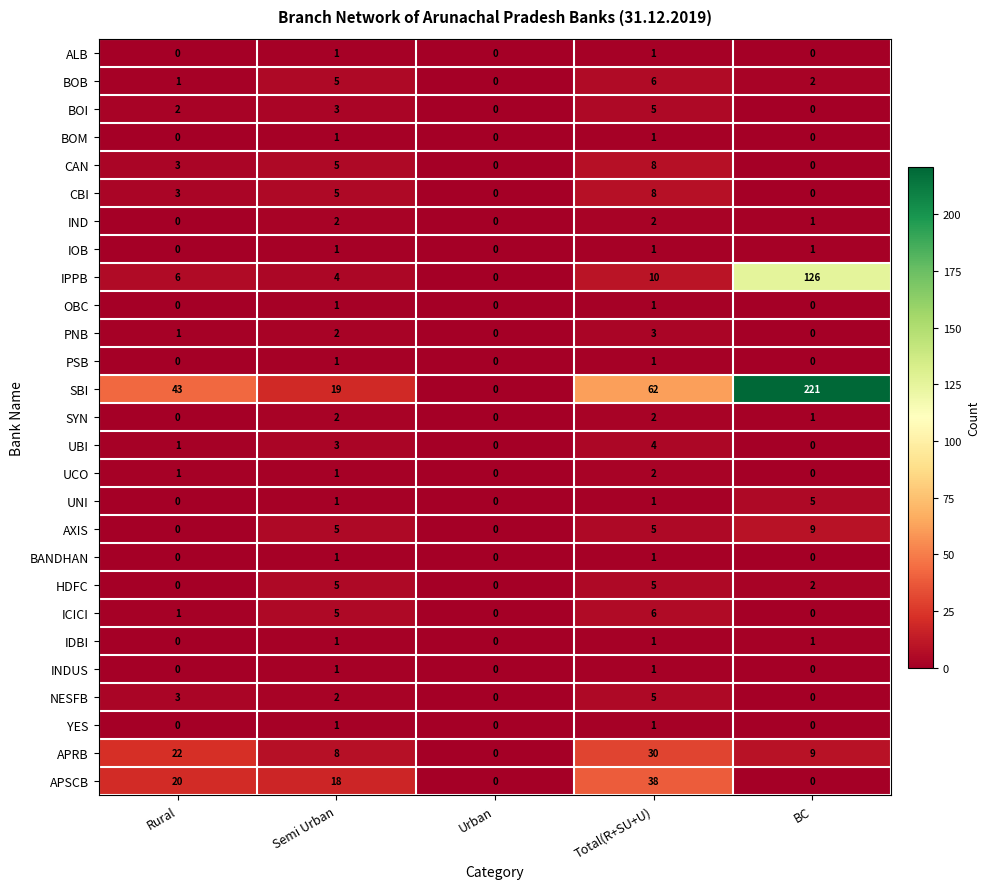

Count the number of data series in this chart.

27